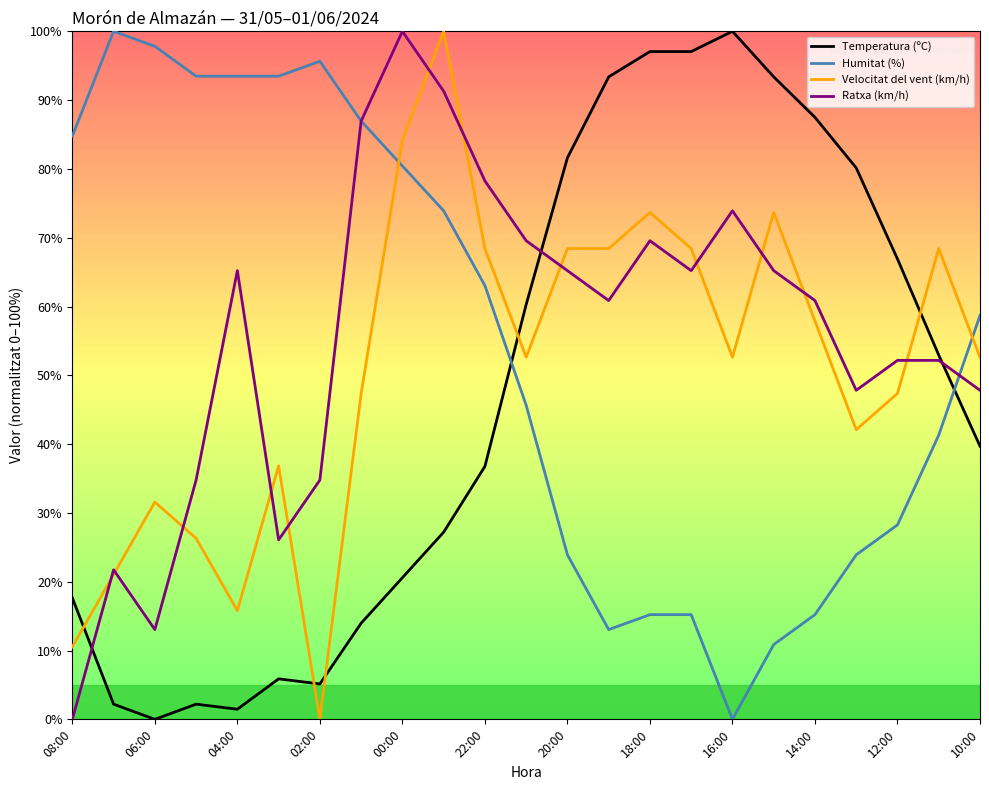

How many times do Humitat (%) and Temperatura (ºC) cross each other?

2